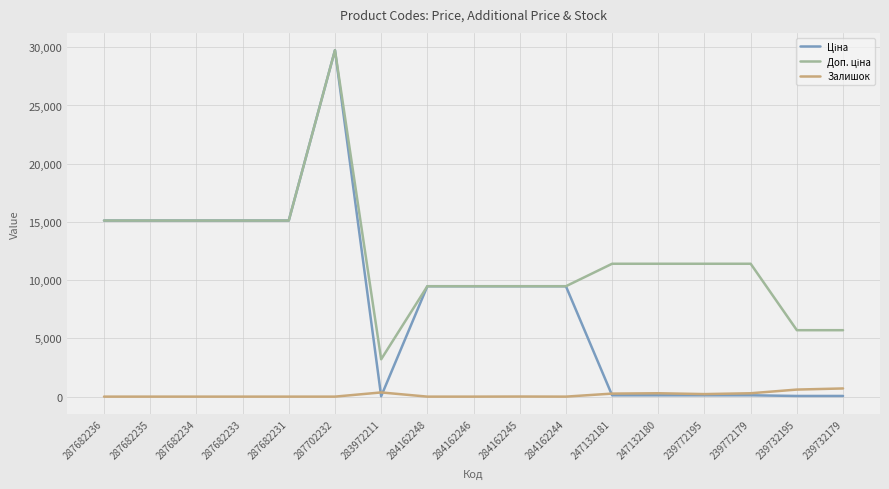

What is the difference between the highest and lowest values at 287682234?

15120.0